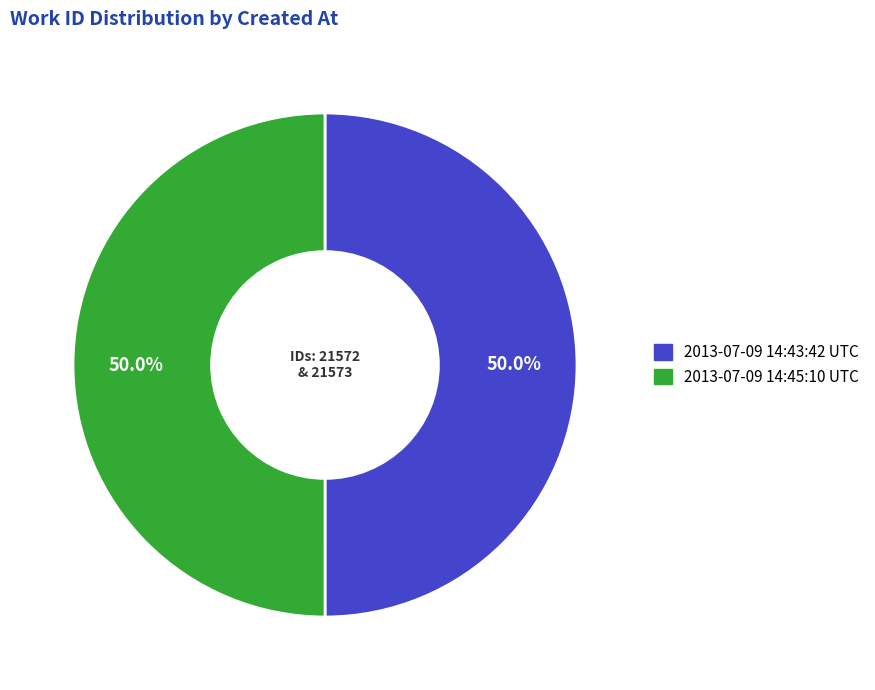

To the nearest percent, what percentage of the pie is 2013-07-09 14:45:10 UTC?

50%